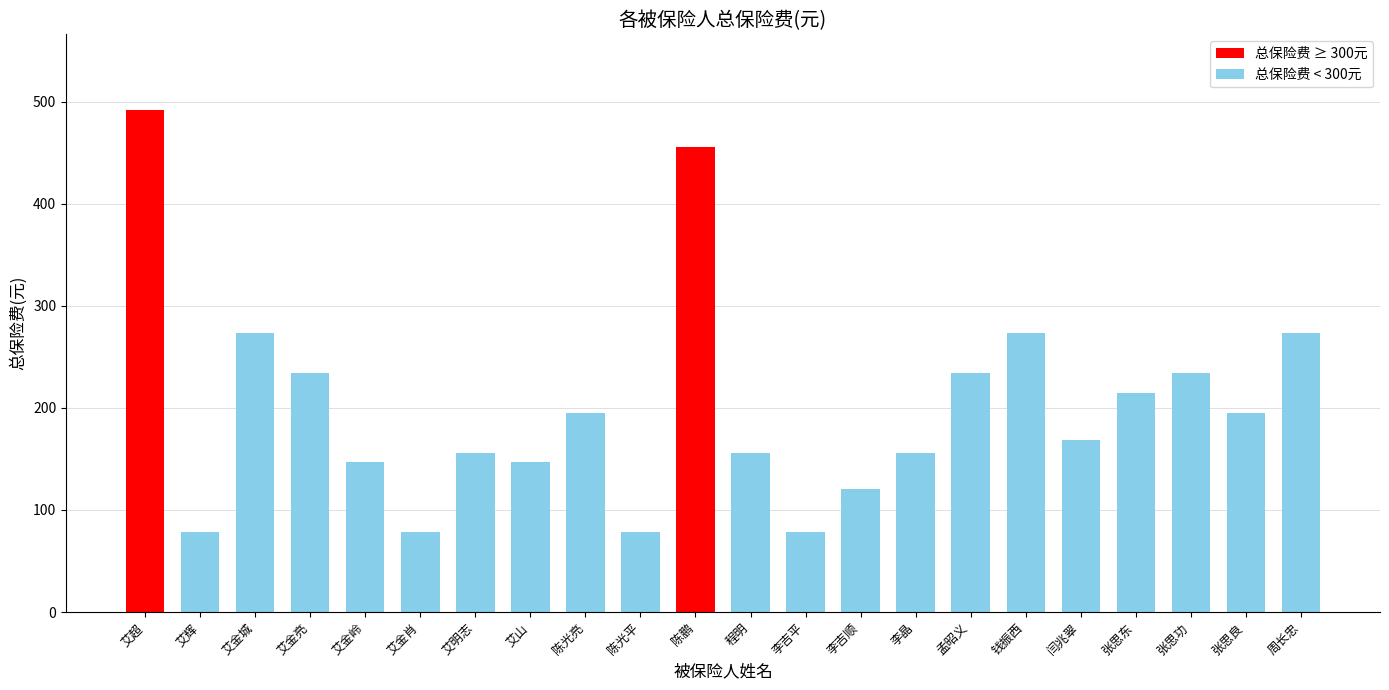

What is the difference between the maximum and minimum values?

414.0